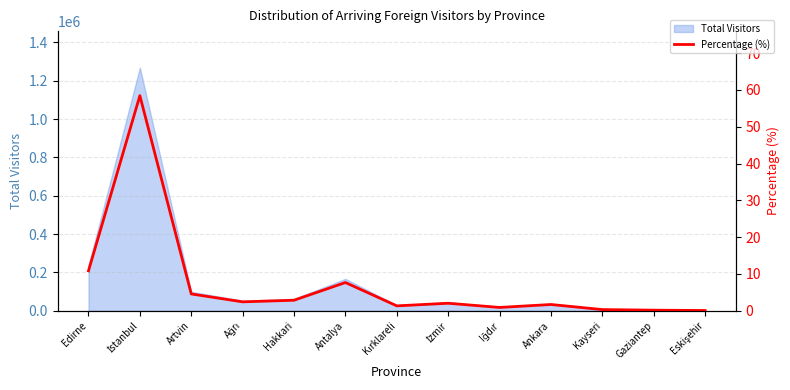

How many values exceed 2?

7